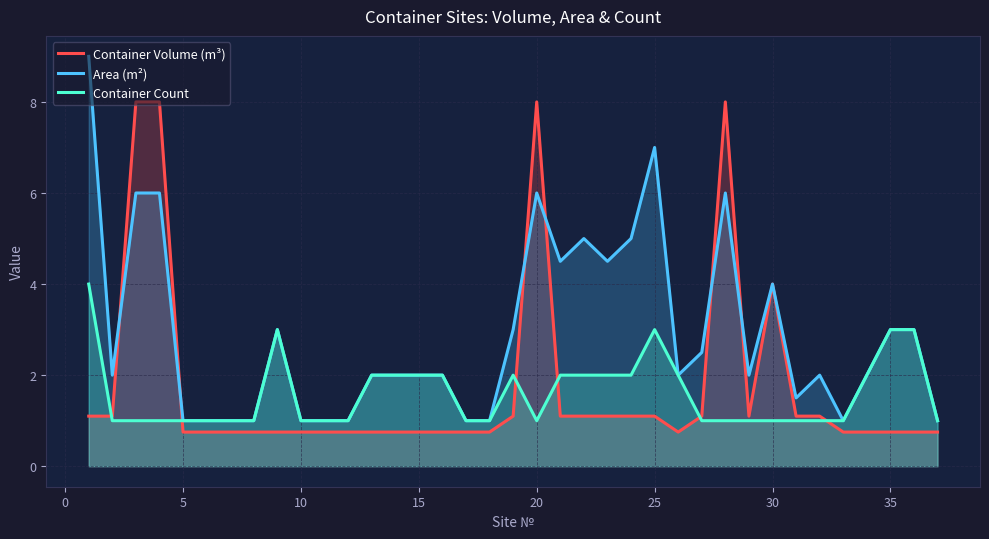

The value of Area (m²) at 10 is 1.0. True or false?

True